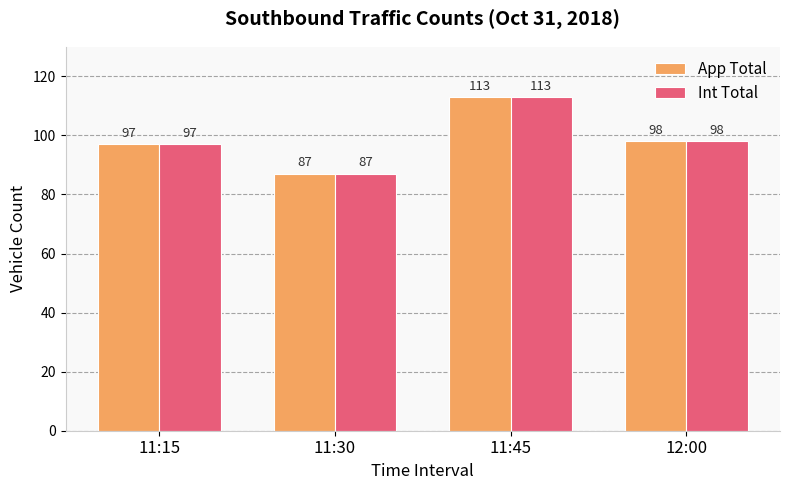

What is the label of the 4th bar from the left?

12:00